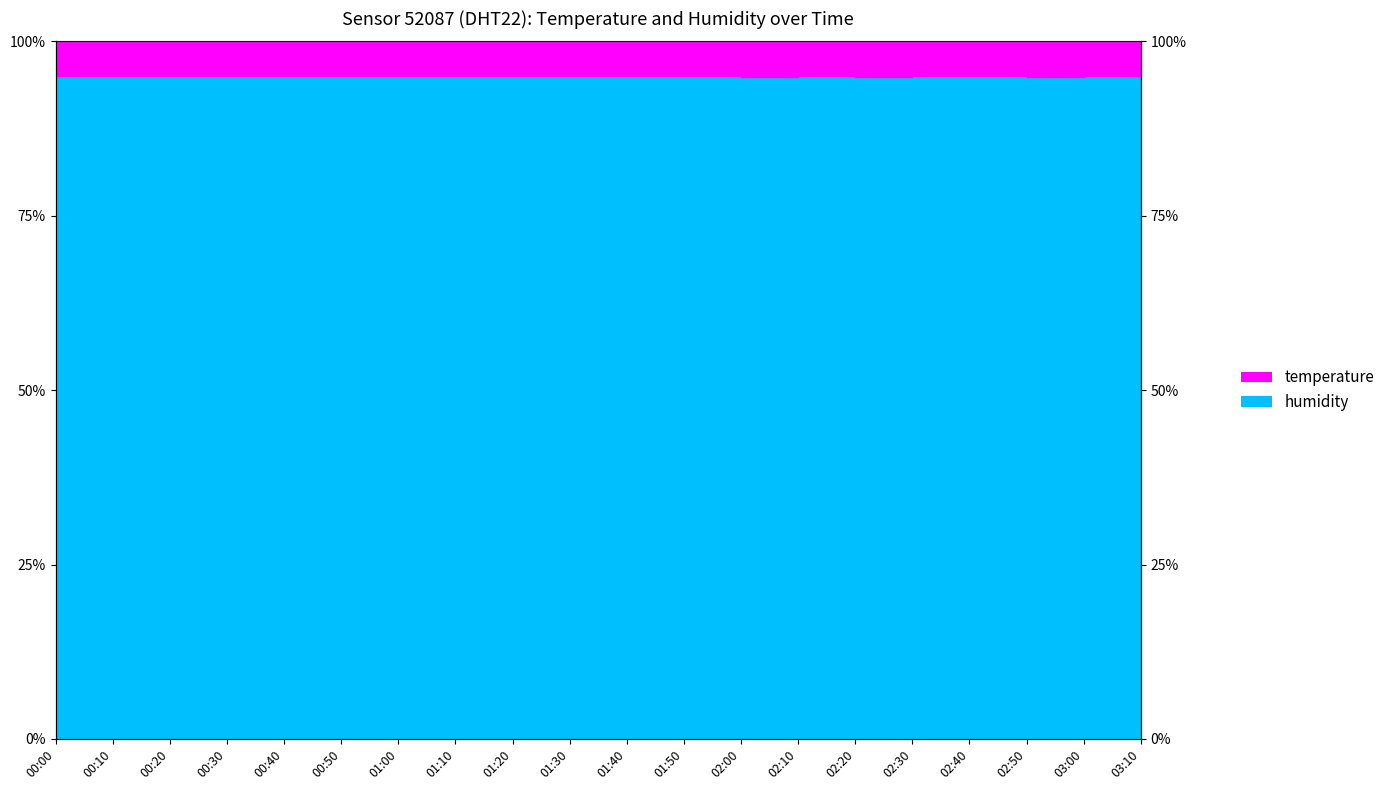

What is the approximate value of Not humidity eligible at 00:40?

95.0